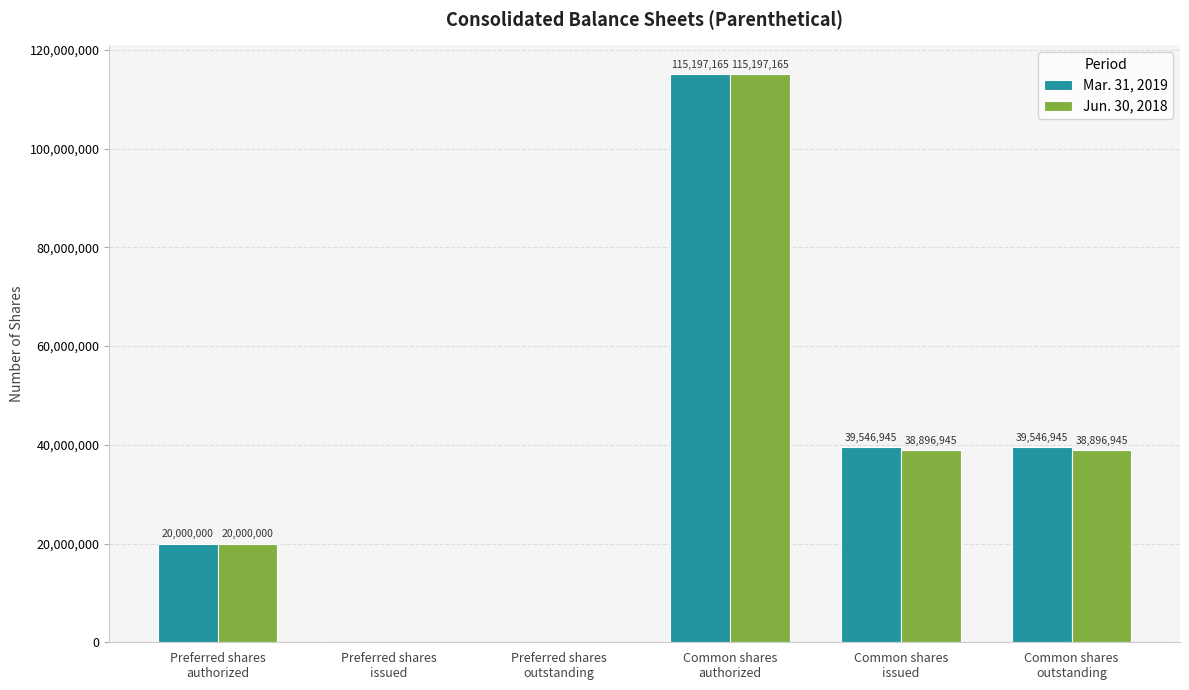

How many Mar. 31, 2019 values are between 0 and 39546945?

5